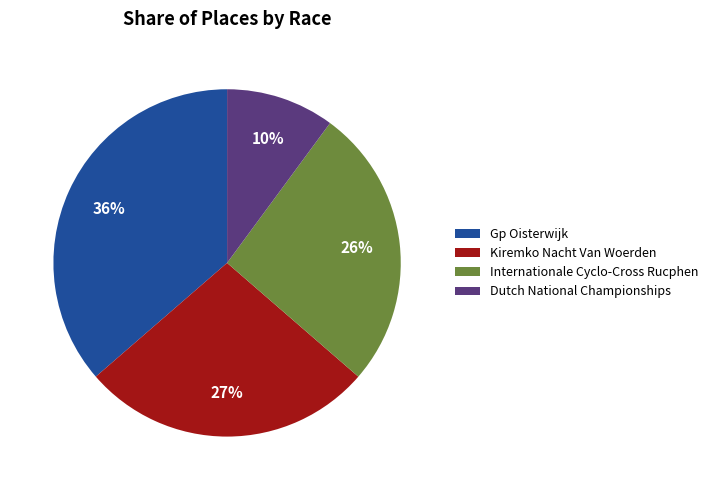

Rank the categories by value from highest to lowest.

Gp Oisterwijk, Kiremko Nacht Van Woerden, Internationale Cyclo-Cross Rucphen, Dutch National Championships